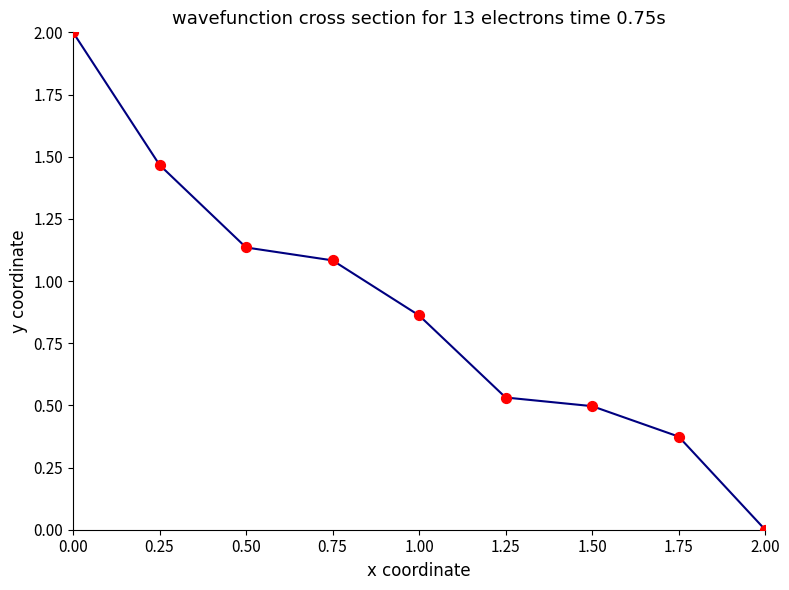

What is the change in value from 1.00 to 1.25?

-0.3